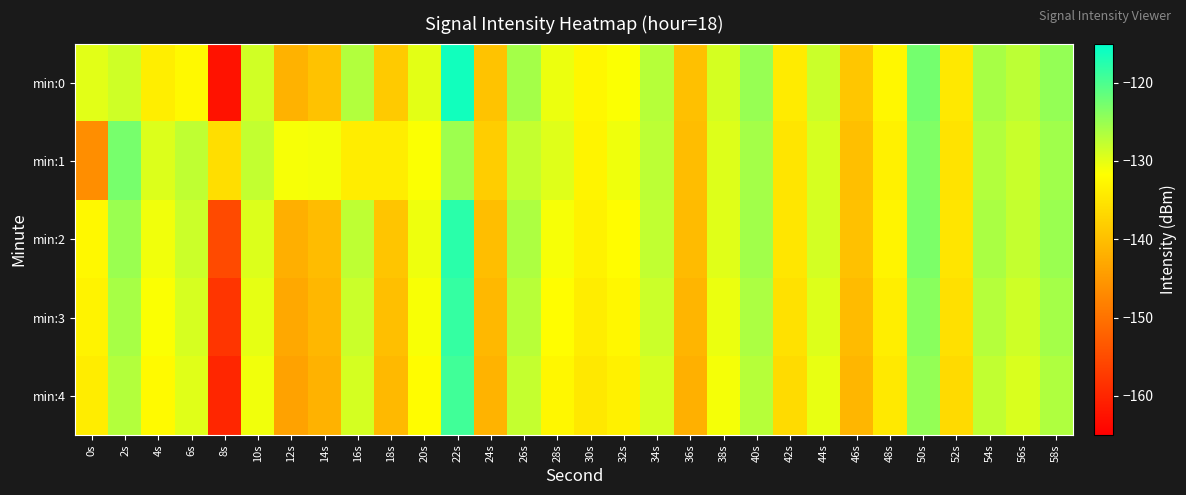

What is the maximum value shown in the chart?

-116.2